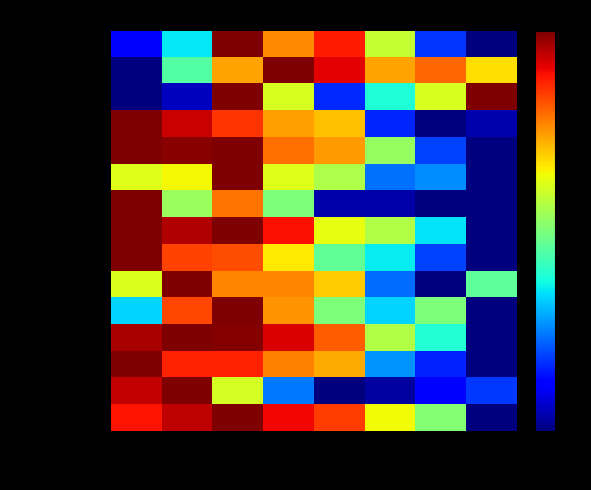

Which label corresponds to the smallest value in the chart?

2024/25 Q3